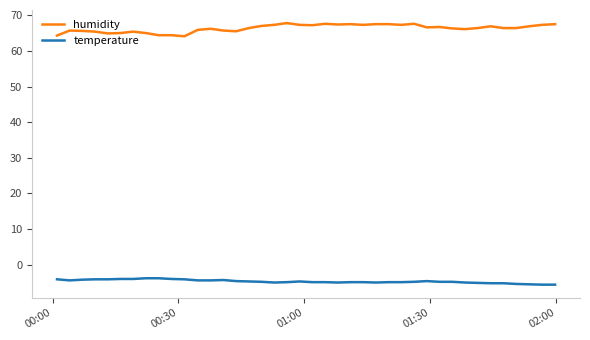

What is the highest value of the temperature series?

-3.8